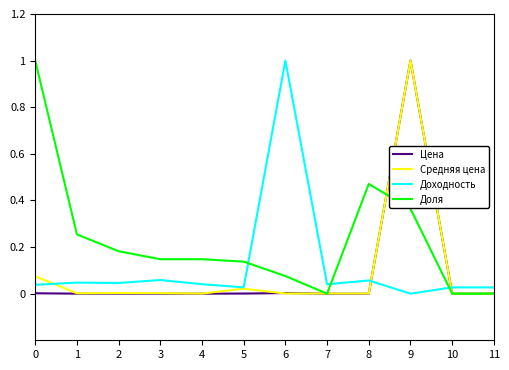

Between 0 and 11, which series saw the biggest shift?

Доля